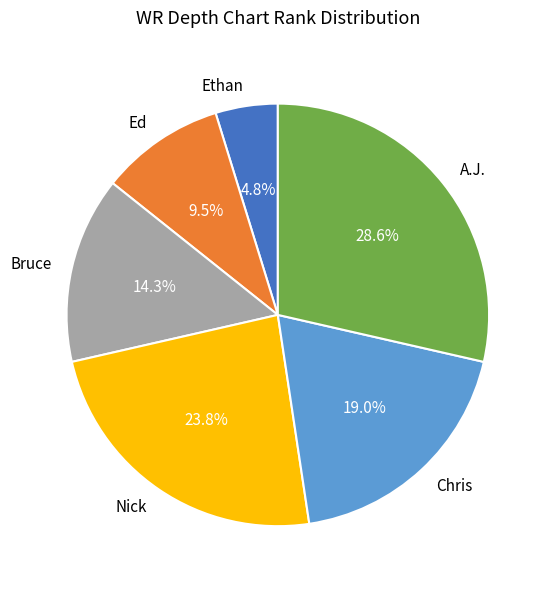

How much of the chart is everything except Ethan?

95.2%